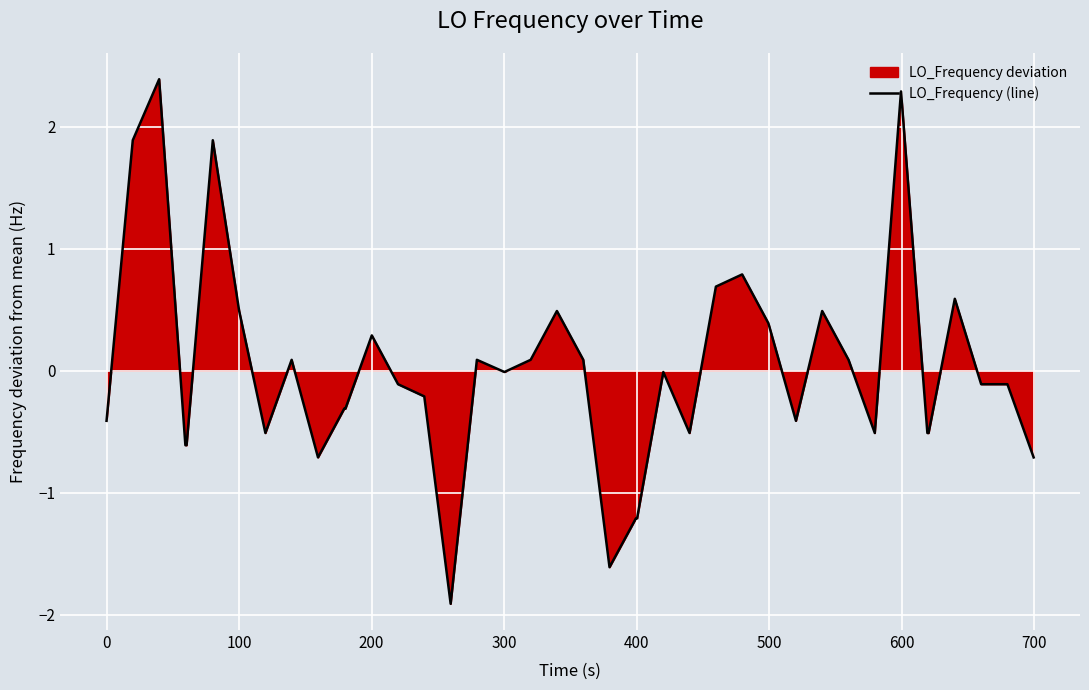

What is the minimum value shown in the chart?

-1.9